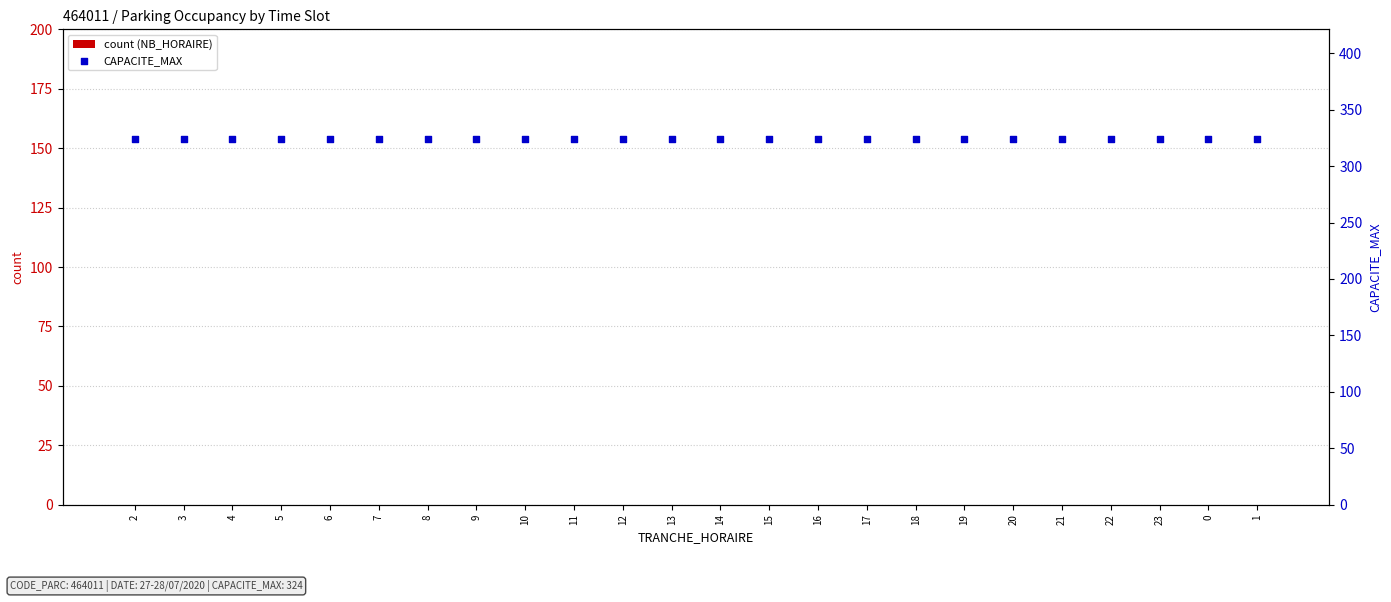

Which series reaches the minimum Y coordinate?

count (NB_HORAIRE)